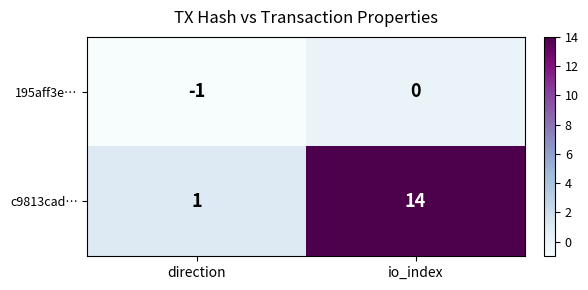

Which series has the largest total across all categories?

c9813cad…